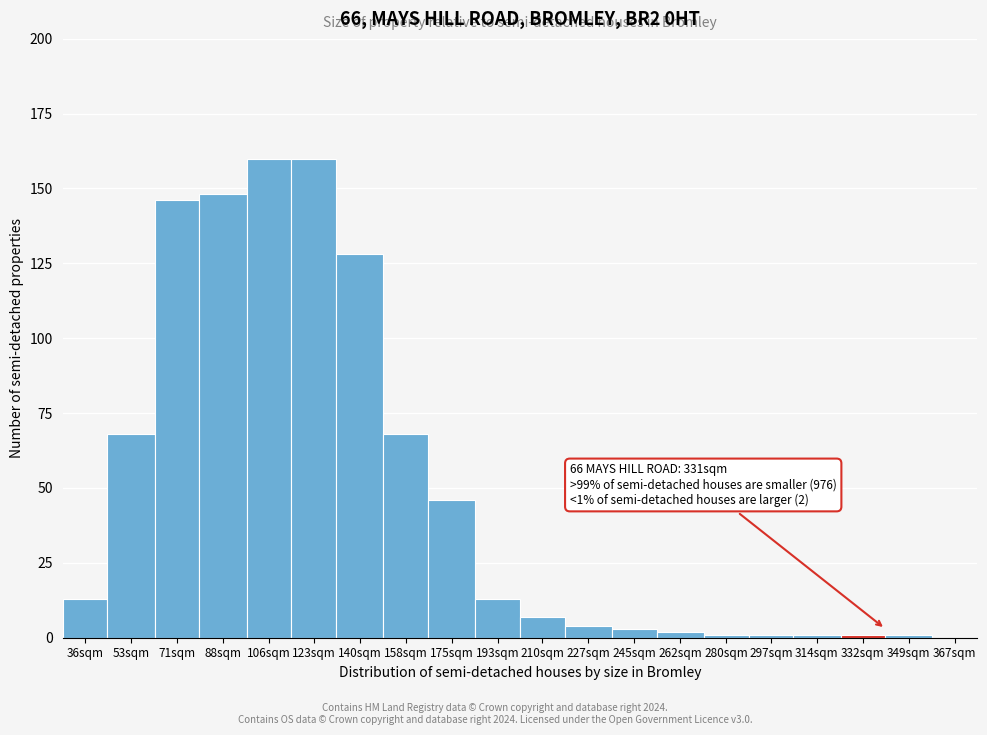

Reading right to left, transcribe all the data shown in this chart.

367sqm=0	349sqm=1	332sqm=1	314sqm=1	297sqm=1	280sqm=1	262sqm=2	245sqm=3	227sqm=4	210sqm=7	193sqm=13	175sqm=46	158sqm=68	140sqm=128	123sqm=160	106sqm=160	88sqm=148	71sqm=146	53sqm=68	36sqm=13